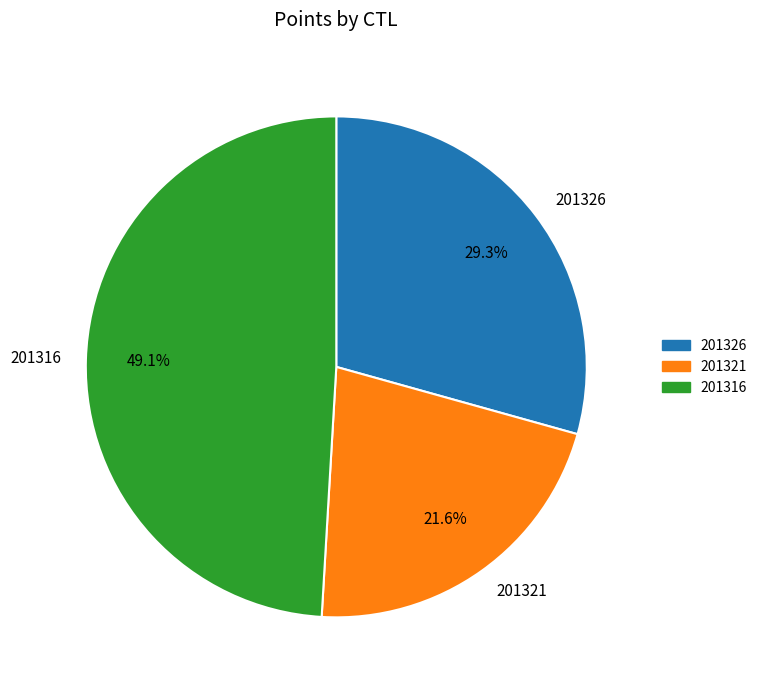

What percentage is the 201326 slice, to the nearest percent?

29%